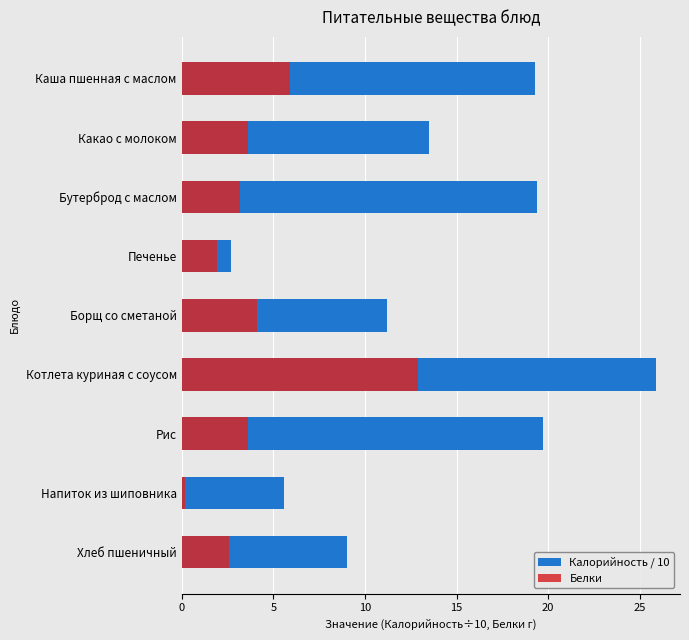

How many values in the Калорийность / 10 series exceed 13?

5